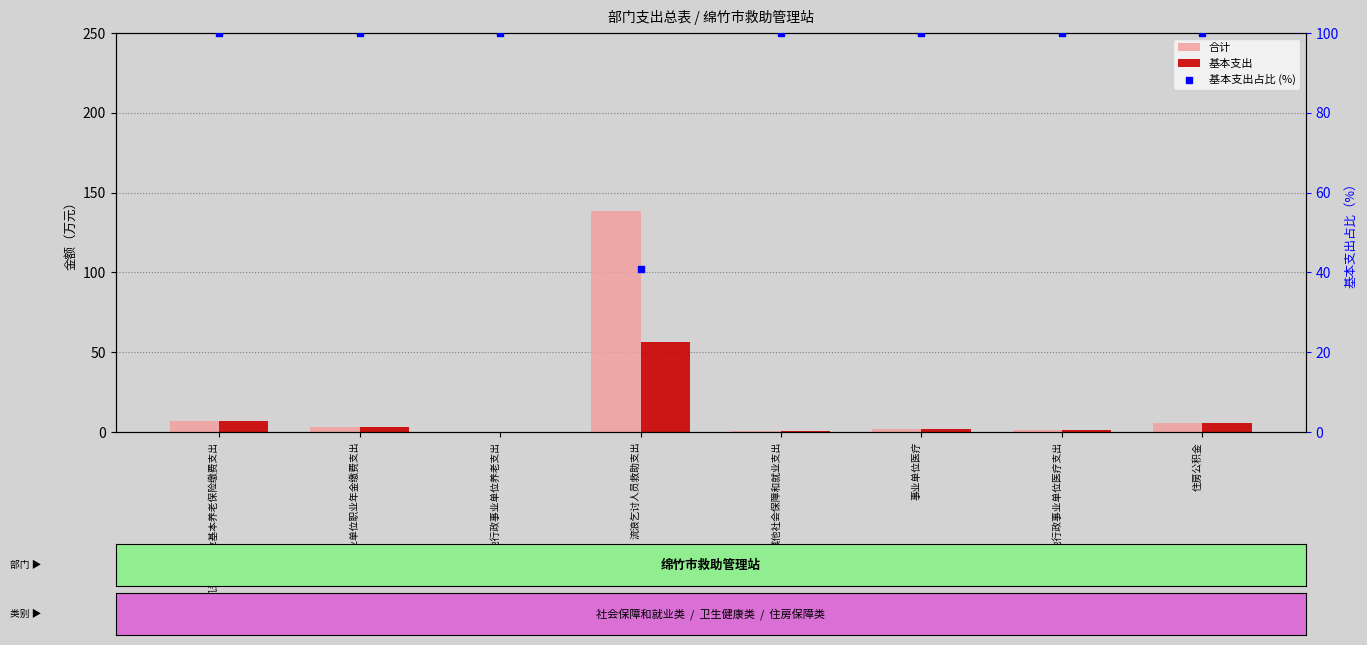

At how many categories does at least one series exceed 63?

8